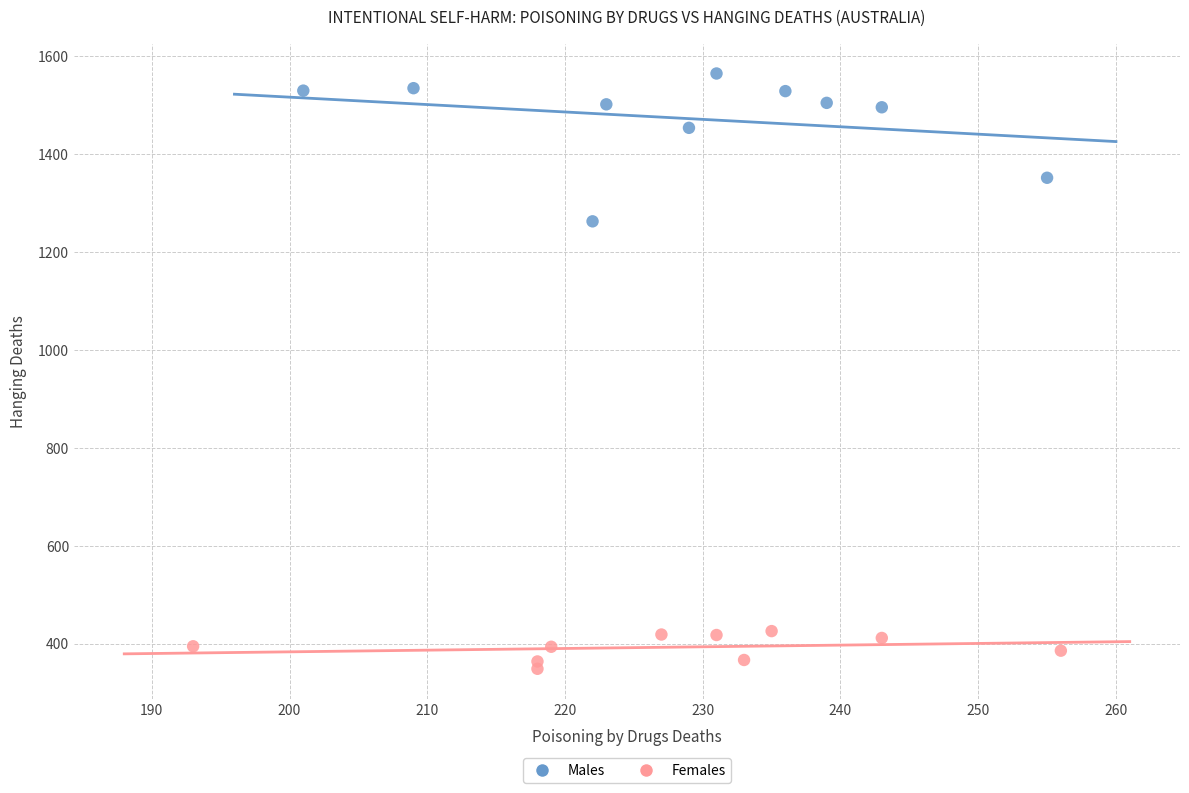

What are all the series names shown in the legend?

Males, Females